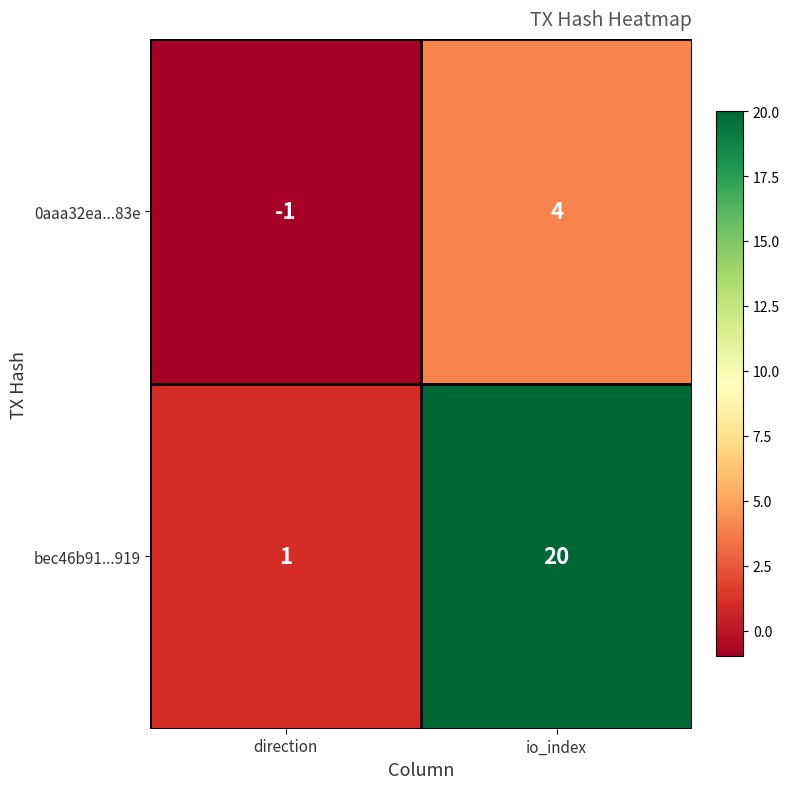

Which label corresponds to the smallest value in the chart?

direction